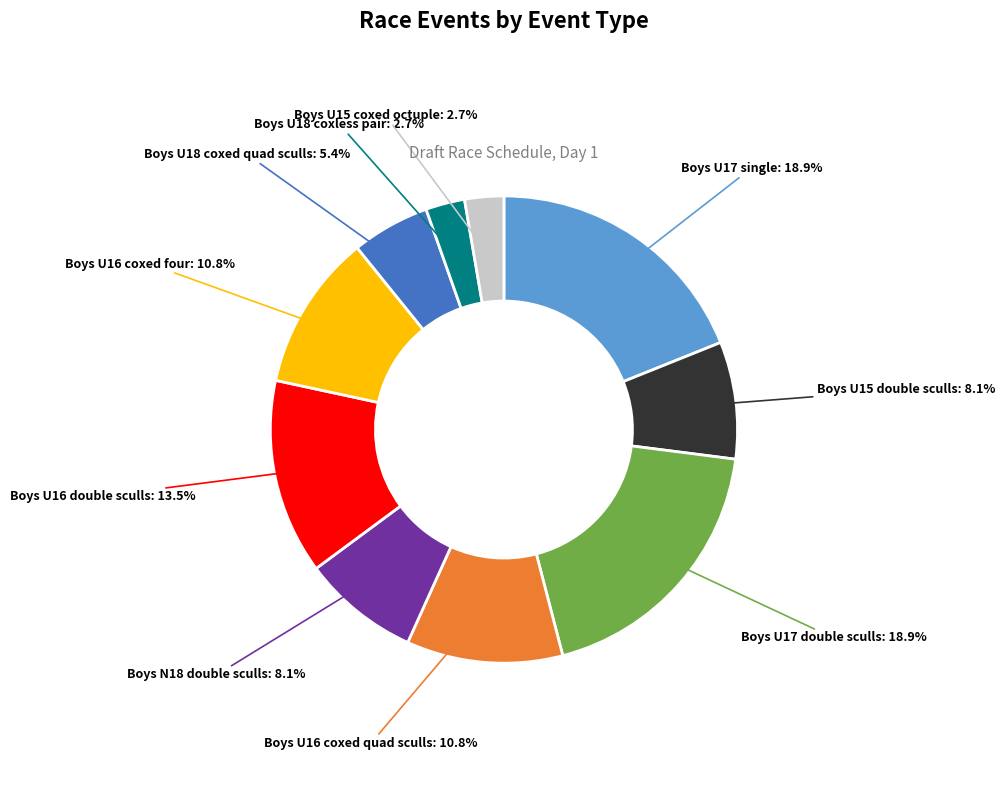

What percentage is the Boys U17 double sculls slice, to the nearest percent?

19%